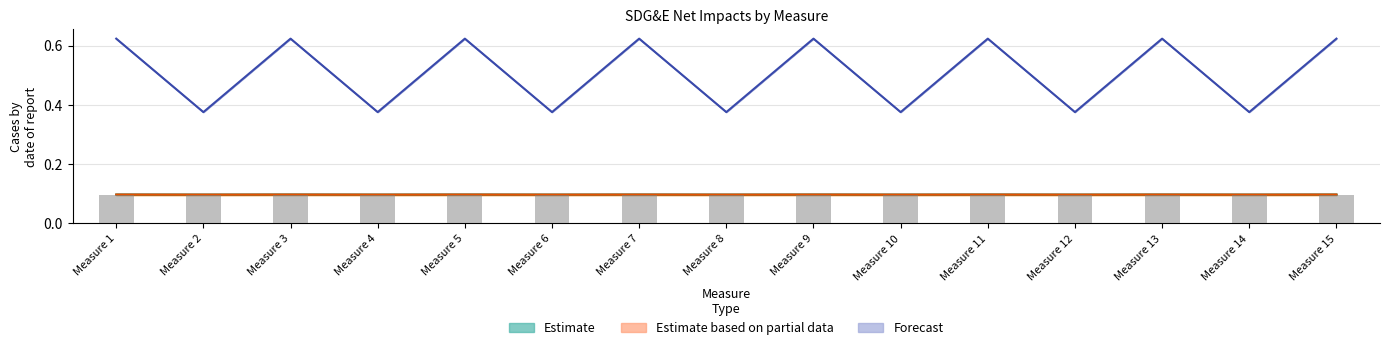

What is the approximate value of Estimate centre at Measure 11?

0.1